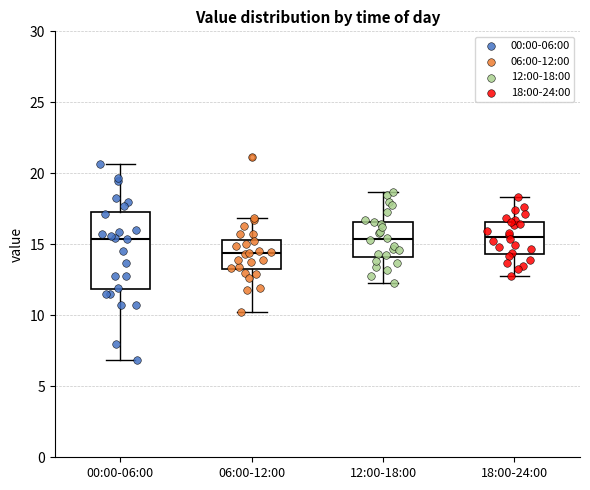

Reading left to right, read every box against the y-axis: the position of its median line, the range the box covers, and the ends of its whiskers. The values are not printed on the chart, so give them approximately, as read against the axis.

00:00-06:00: median 15.5, box 12.0 to 17.5, whiskers 7.0 to 20.5
06:00-12:00: median 14.5, box 13.5 to 15.5, whiskers 10.5 to 17.0
12:00-18:00: median 15.5, box 14.0 to 16.5, whiskers 12.5 to 18.5
18:00-24:00: median 15.5, box 14.5 to 16.5, whiskers 13.0 to 18.5